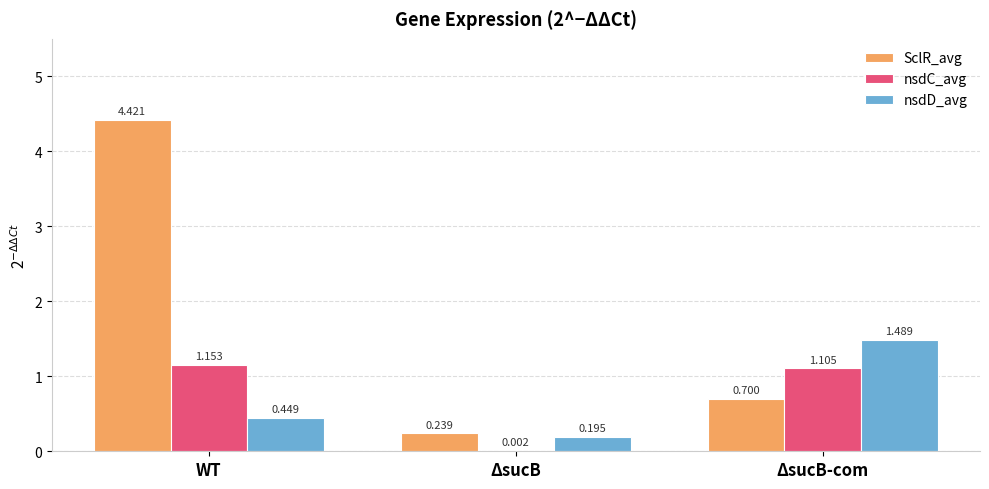

At which label does nsdC_avg reach its peak?

WT